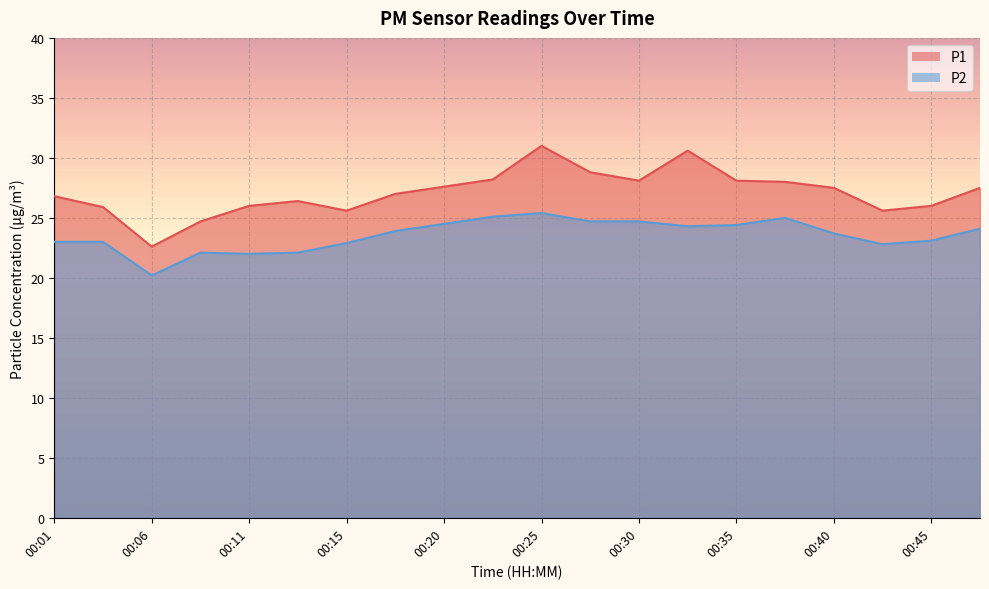

Read the P2 value at 00:03.

23.0